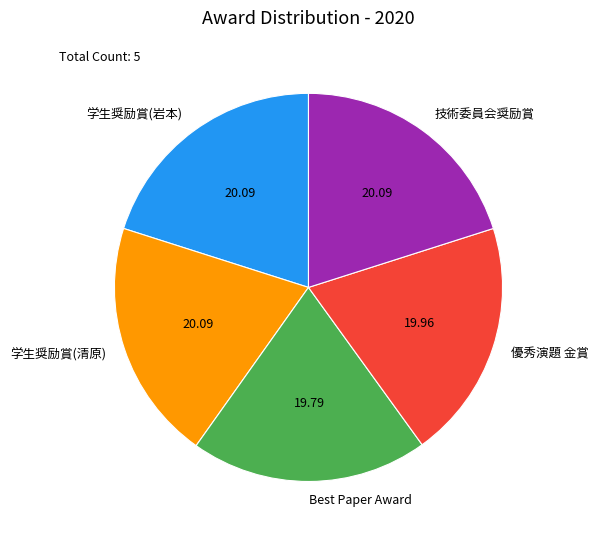

Does 学生奨励賞(岩本) account for over 50% of the chart?

No